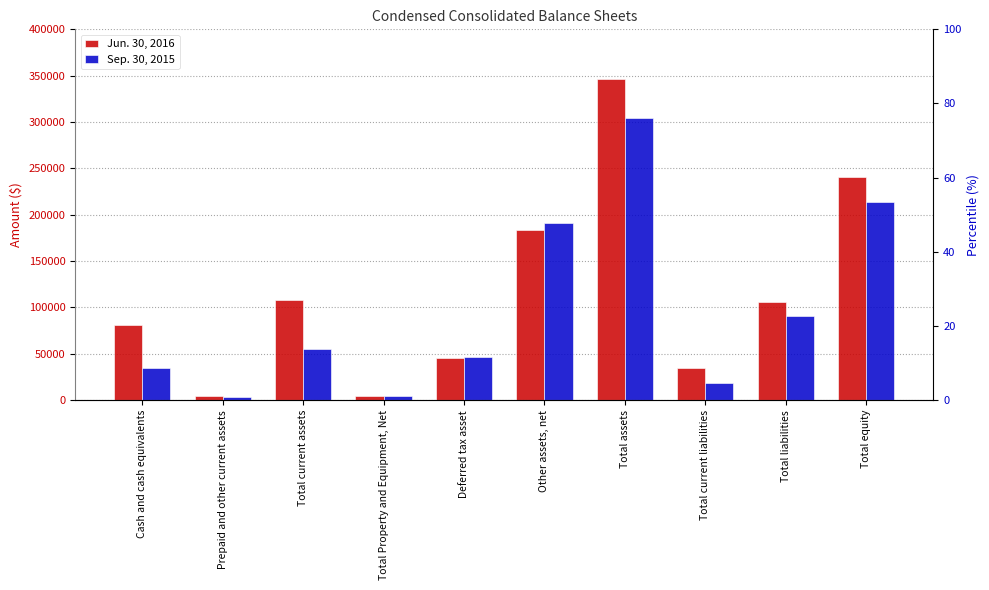

Which category has the lowest value across all series?

Prepaid and other current assets